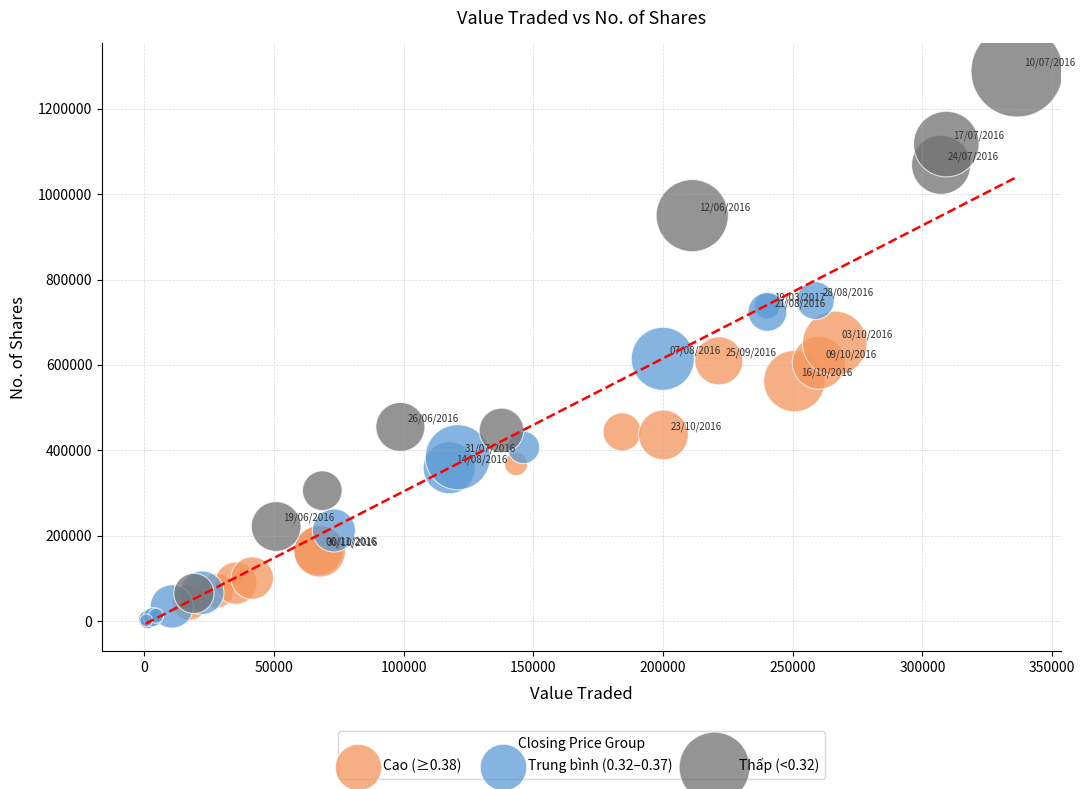

What are all the series names shown in the legend?

Cao (≥0.38), Trung bình (0.32–0.37), Thấp (<0.32)